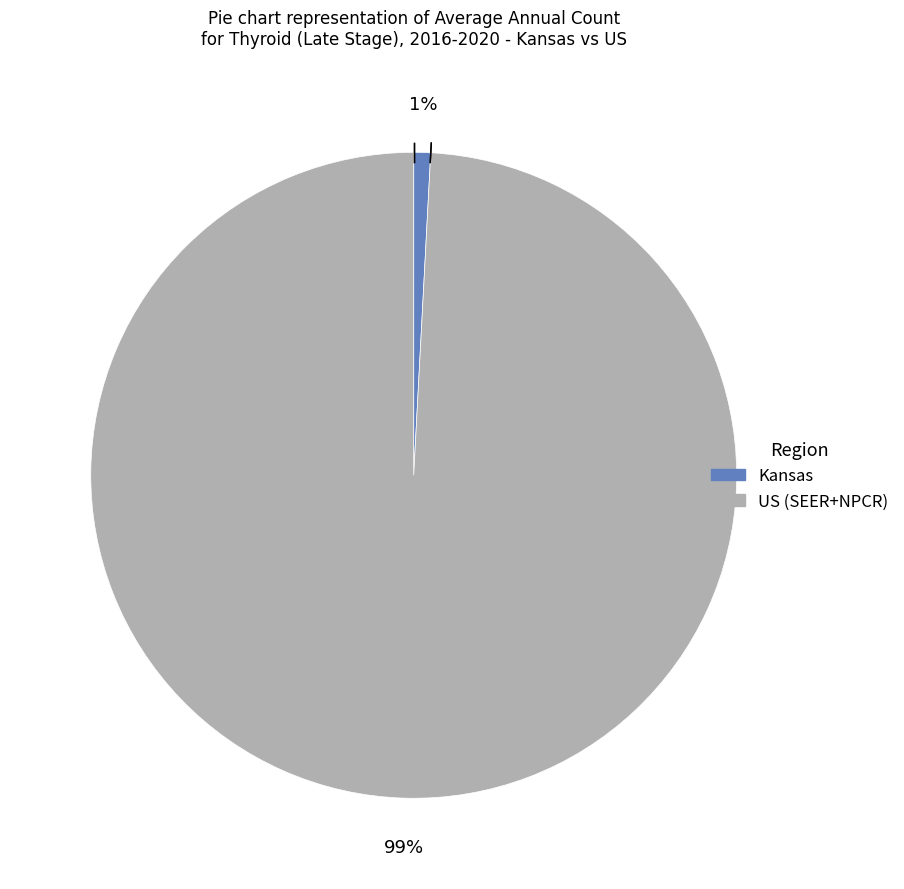

Combined, do Kansas and US (SEER+NPCR) account for over 50%?

Yes